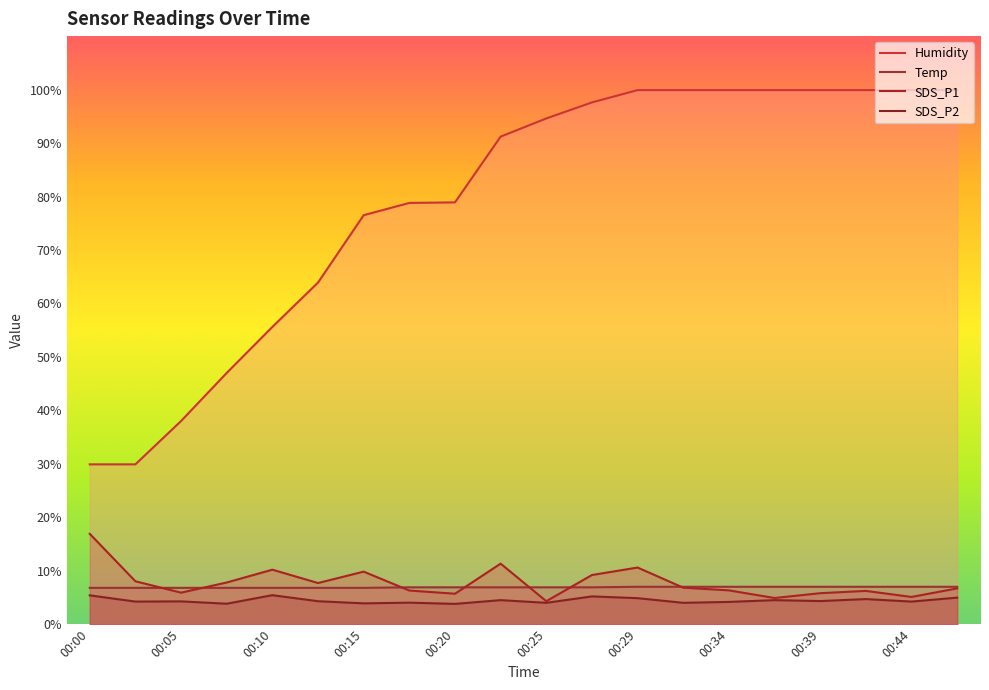

True or false: Temp and SDS_P2 cross at least once.

False